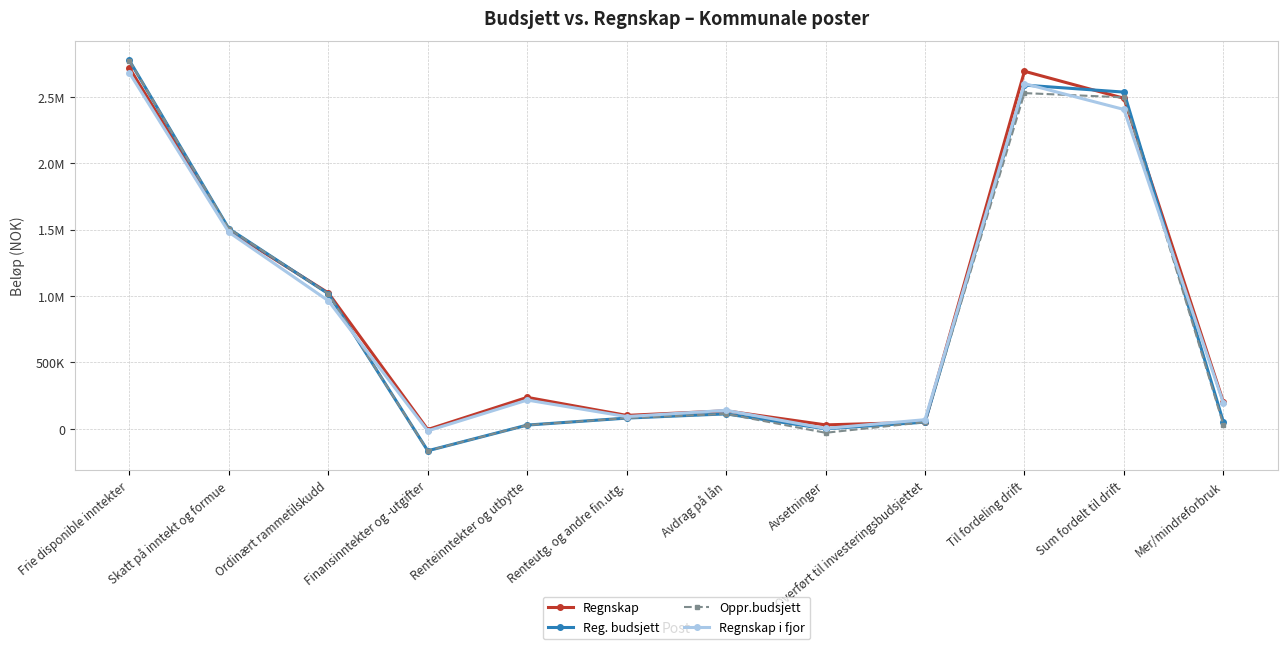

Reading right to left, transcribe all the data shown in this chart.

Regnskap: 203187	2490233	2693420	50391	29831	135857	101340	237065	-5029	1023804	1493476	2719009
Reg. budsjett: 52555	2536473	2589028	50389	0	112615	80956	28376	-165195	1017577	1507944	2774781
Oppr.budsjett: 32154	2496815	2528969	50387	-29630	112615	80956	28376	-165195	1017577	1507944	2774181
Regnskap i fjor: 194624	2405823	2600448	68985	3093	139372	92345	216819	-15243	964818	1480994	2681582